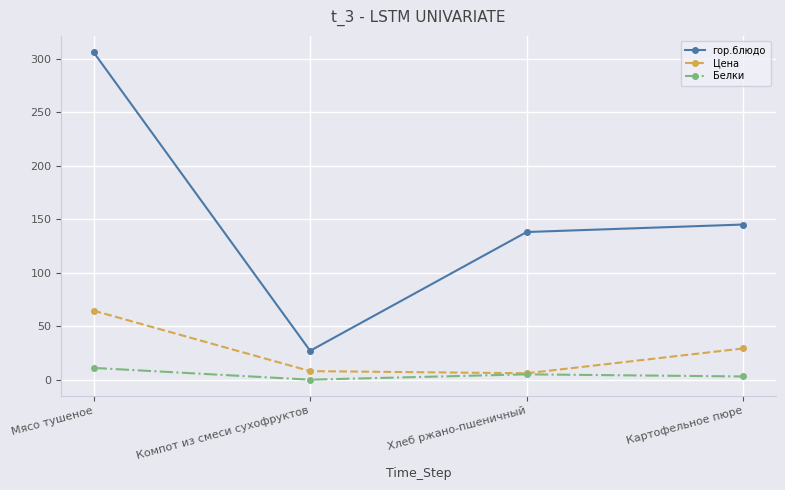

At which category does Белки reach its first local peak?

Хлеб ржано-пшеничный